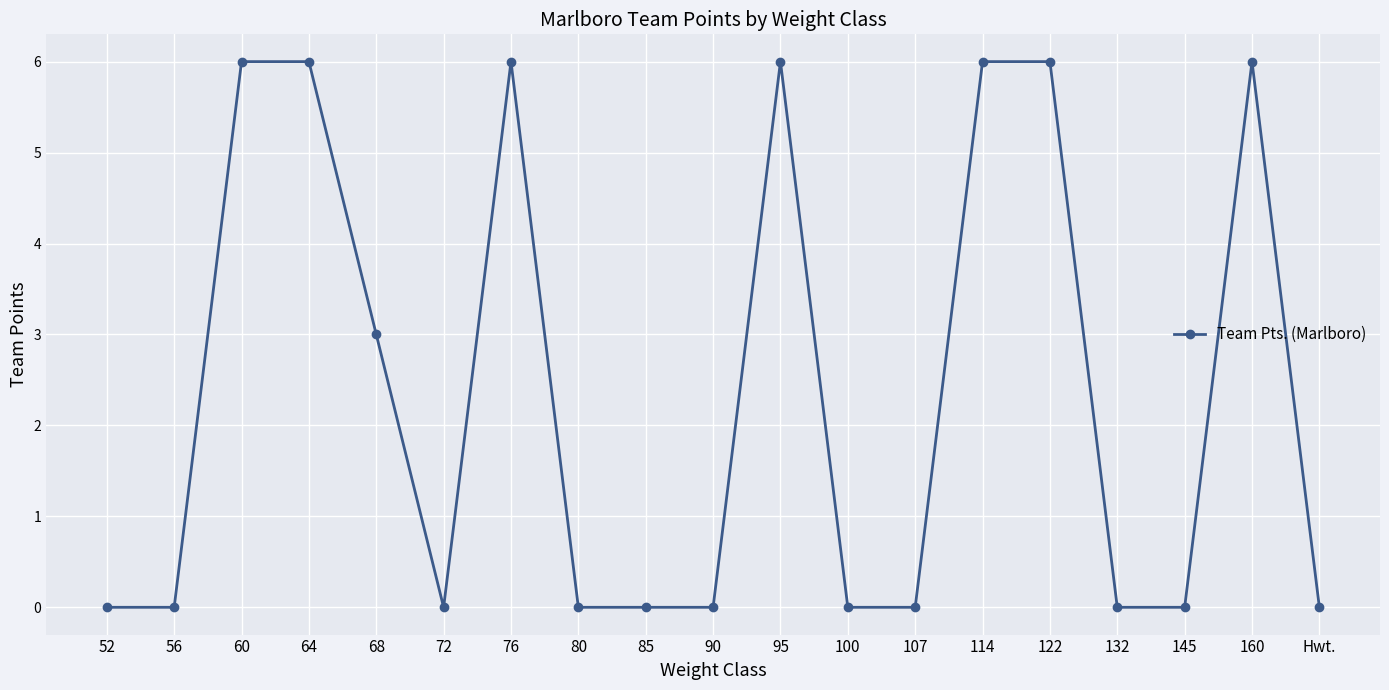

Is it true that the value at 76 is 9?

False